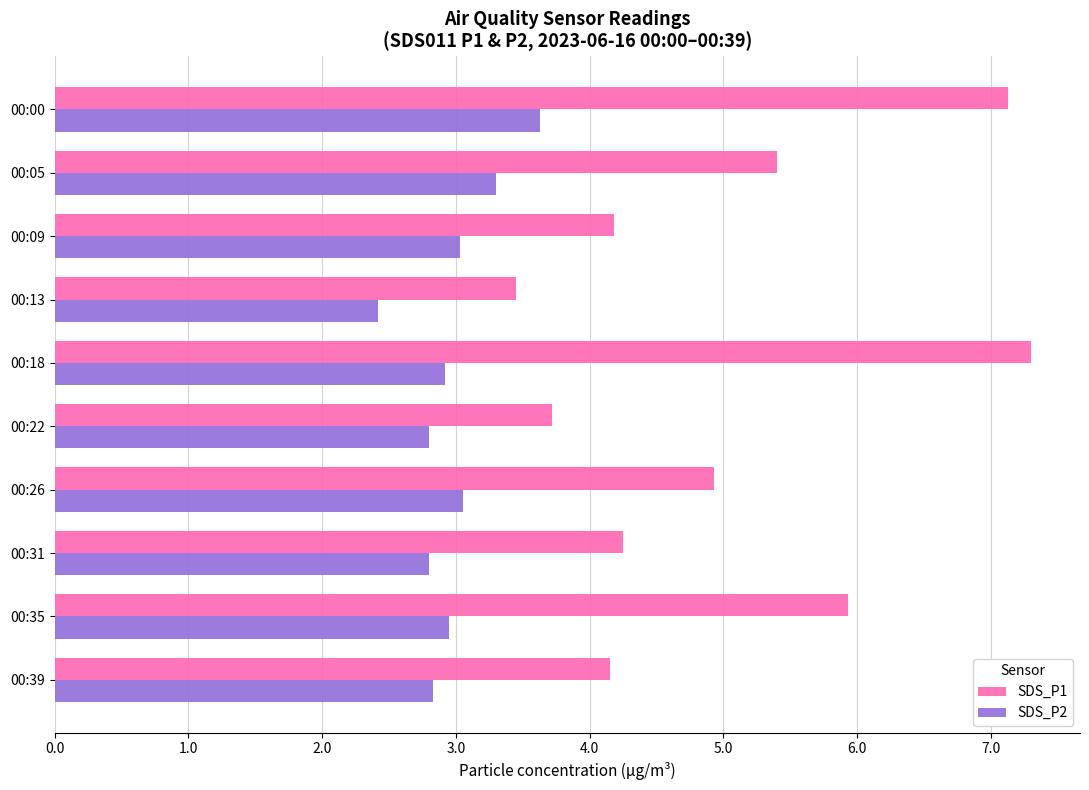

At which category is the sum across all series the highest?

00:00